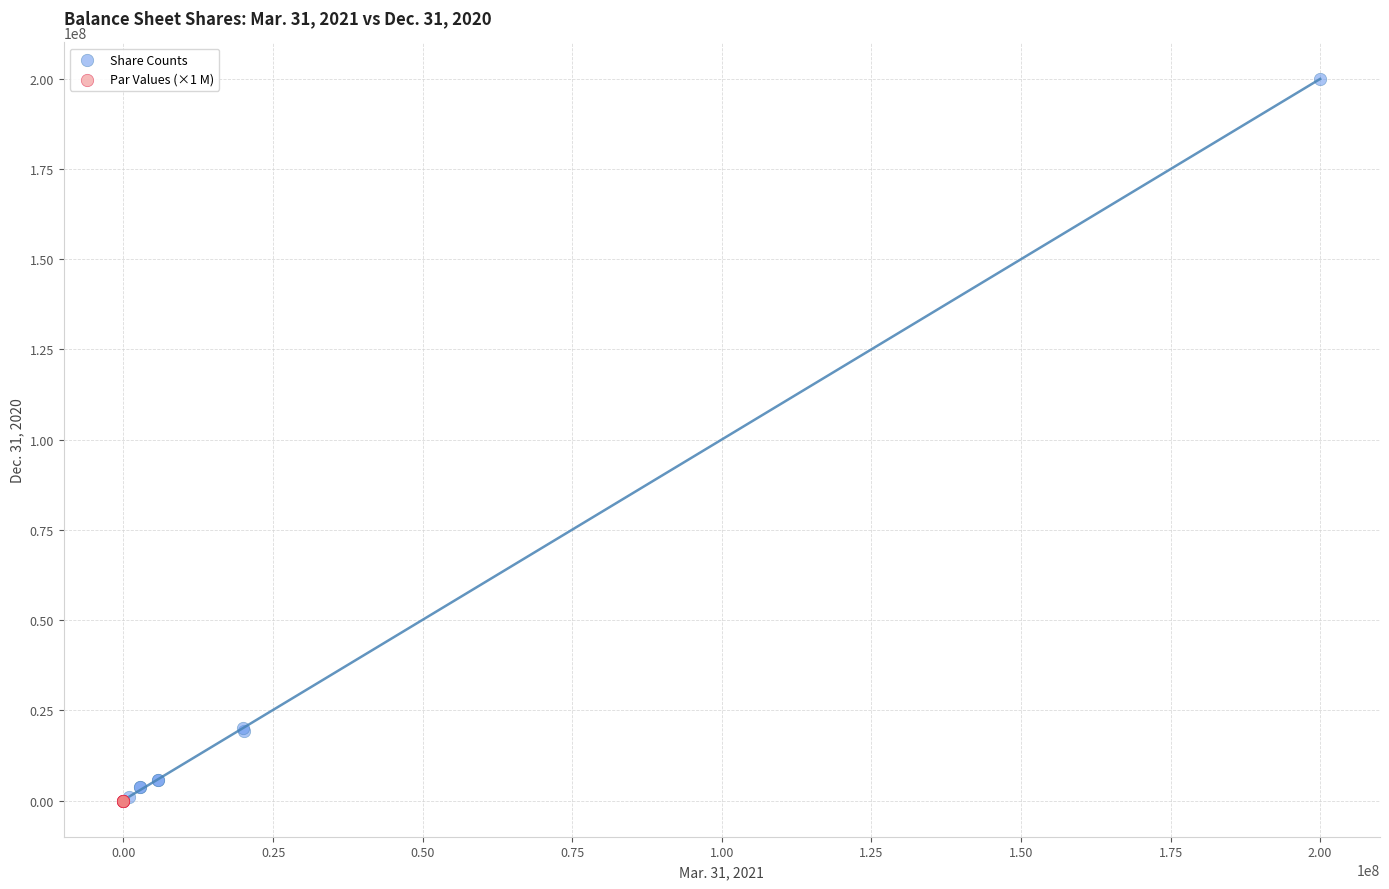

Which series has the largest Y range (max minus min)?

Share Counts